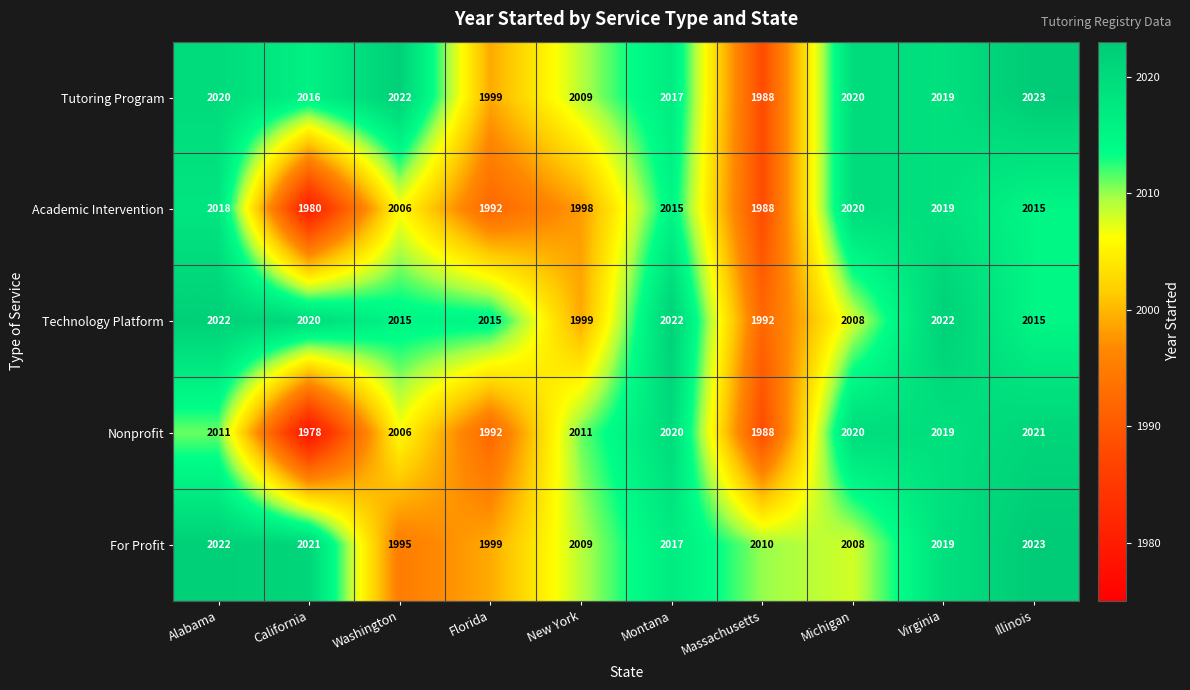

Which series has the largest total across all categories?

Tutoring Program